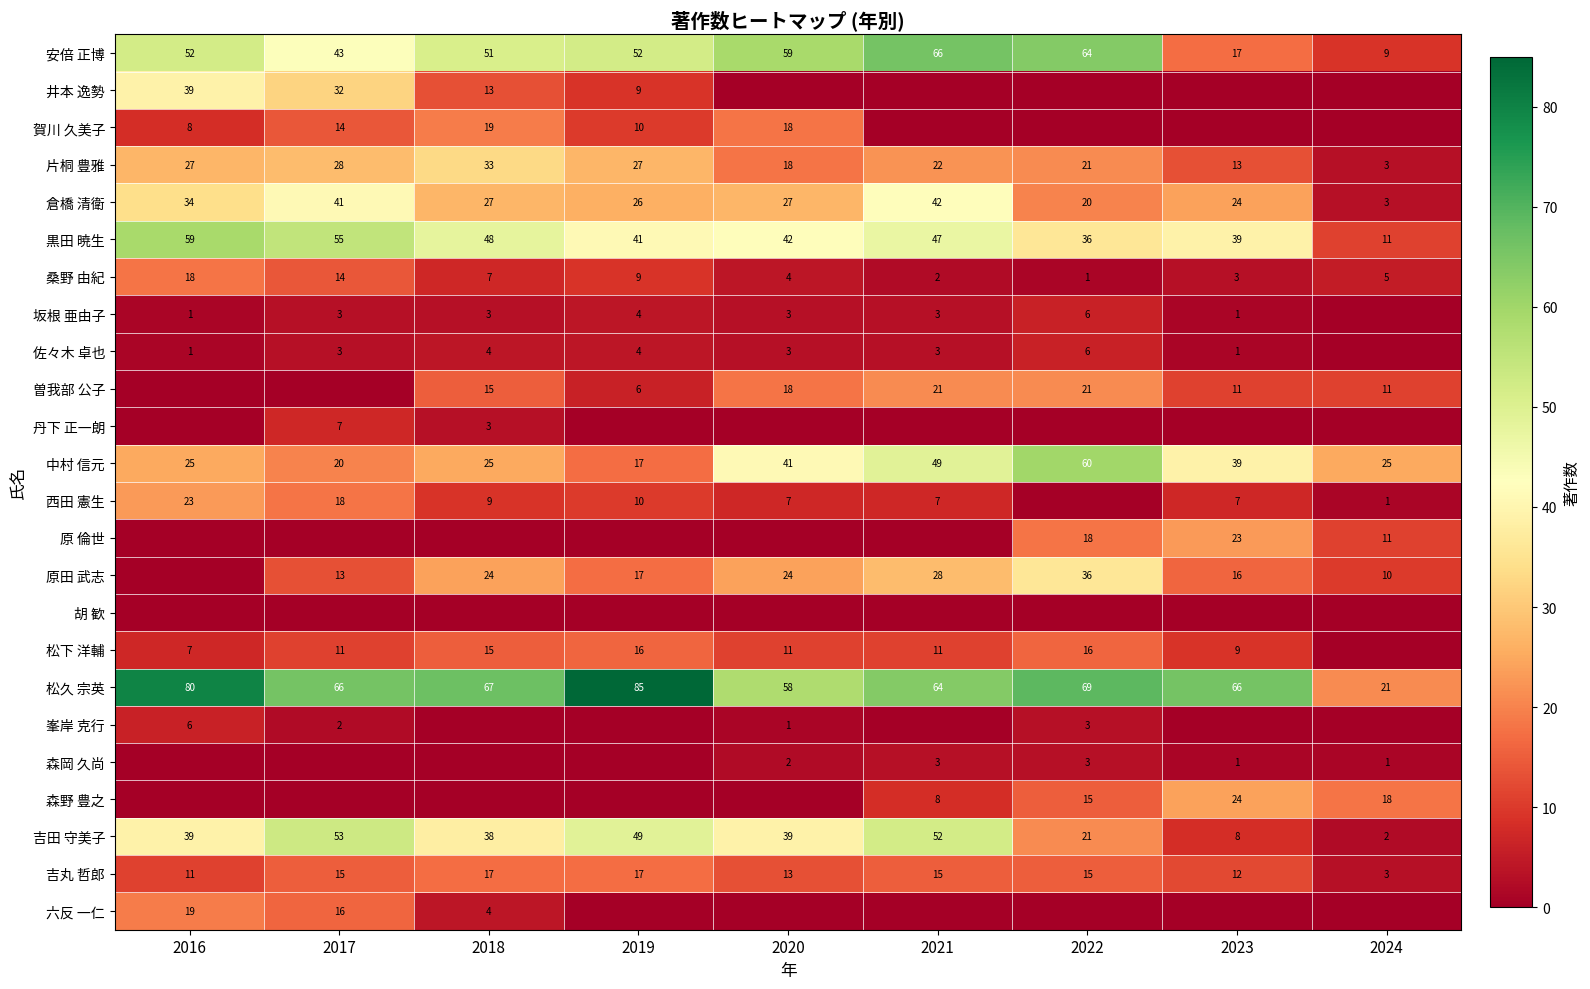

Read the 安倍 正博 value at 2023.

17